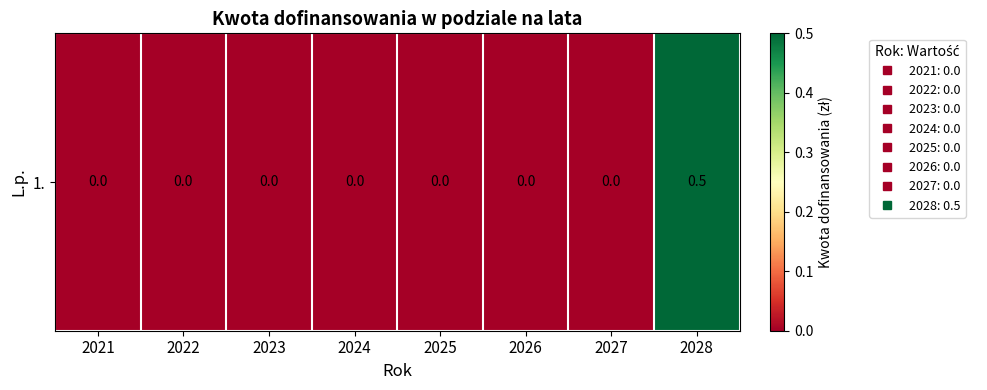

Rank the categories by value from highest to lowest.

2028, 2021, 2022, 2023, 2024, 2025, 2026, 2027